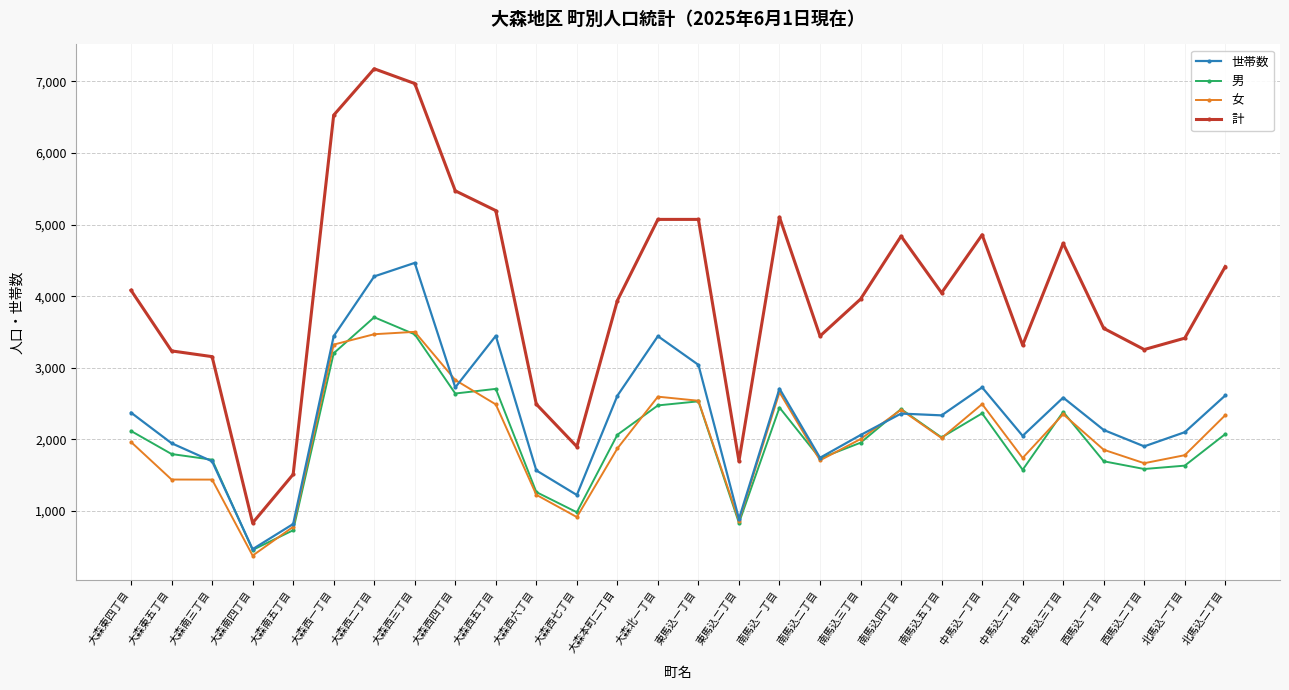

How many data points in 男 are less than 2065?

14